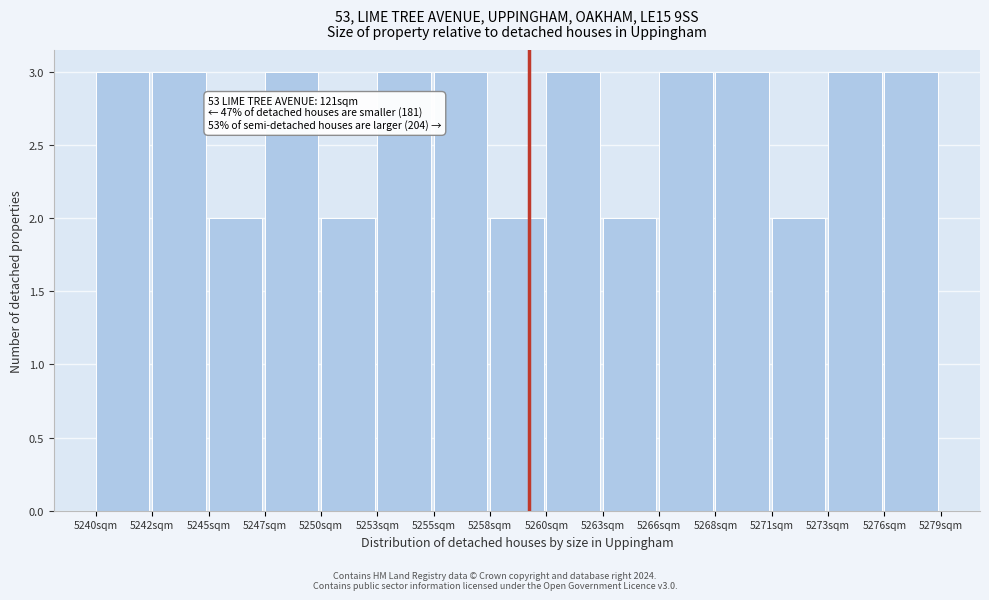

Reading left to right, extract all data points from this chart.

3	3	2	3	2	3	3	2	3	2	3	3	2	3	3